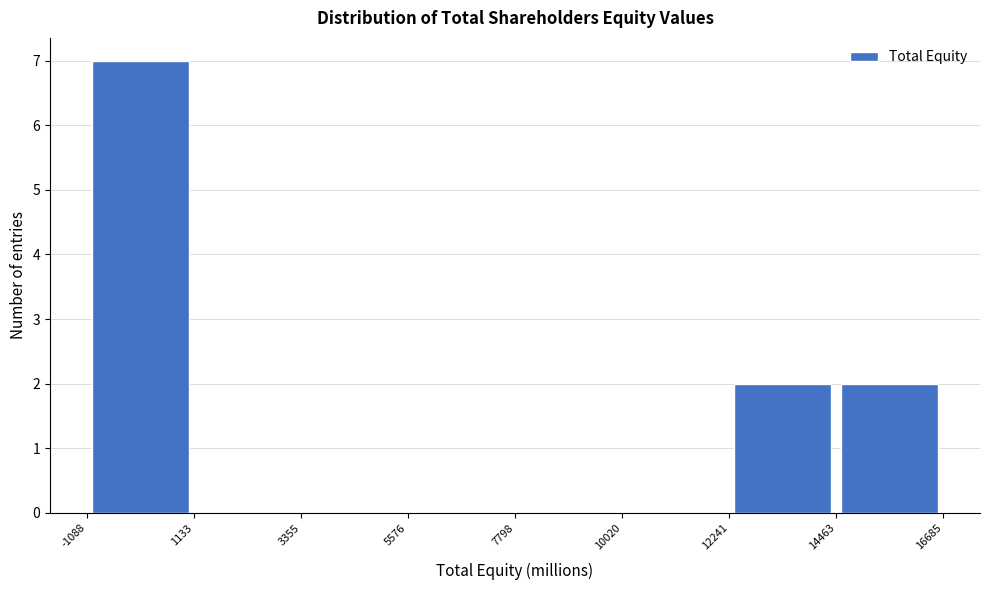

Reading left to right, transcribe this chart: for each bar, give the range it covers on the x-axis and its height. The values are not printed on the chart, so give them approximately, as read against the axis.

-1088 to 1133: 7
1133 to 3355: 0
3355 to 5576: 0
5576 to 7798: 0
7798 to 10020: 0
10020 to 12241: 0
12241 to 14463: 2
14463 to 16685: 2